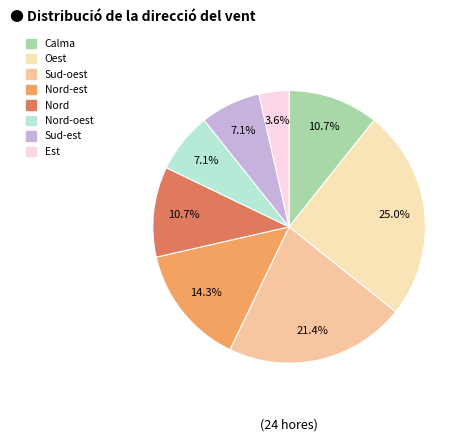

To the nearest percent, what is the difference between the Est and Nord-oest slice percentages?

4%